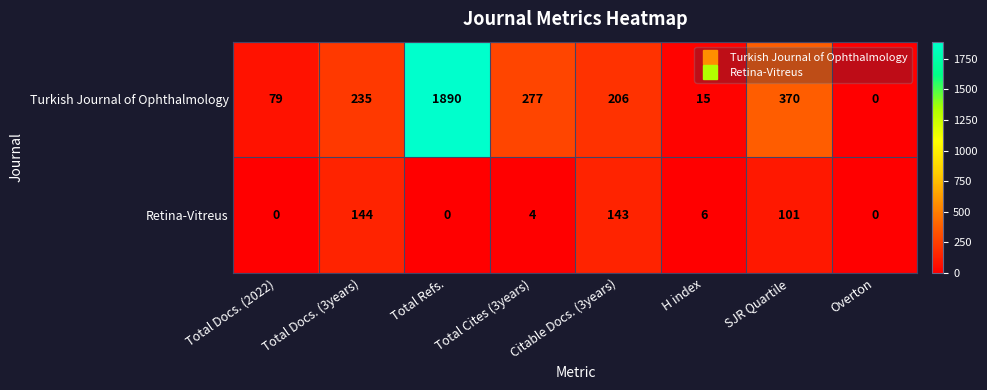

Which label corresponds to the largest value in the chart?

Total Refs.